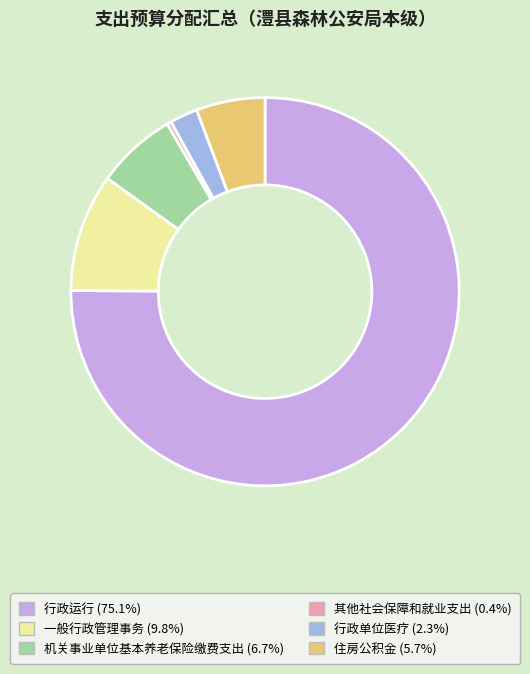

Which slice is the smallest?

其他社会保障和就业支出